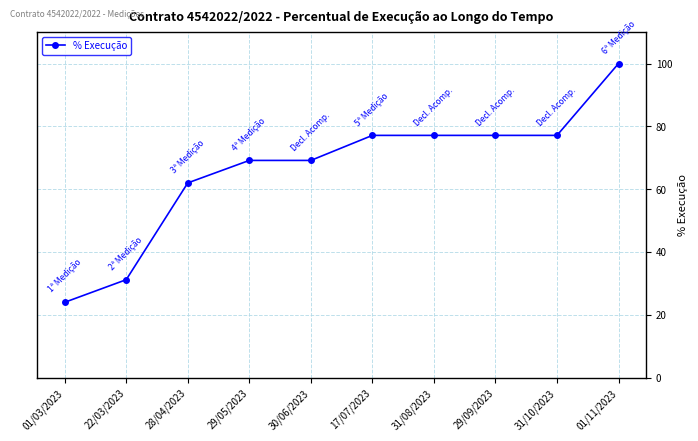

What is the difference between the second highest and second lowest values?

45.9